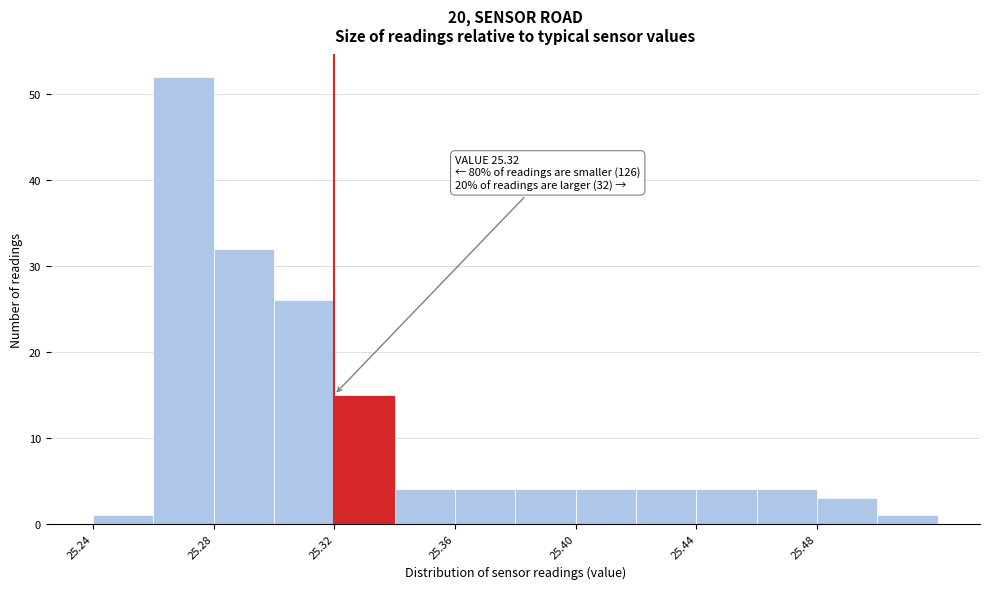

Which range on the x-axis has the tallest bar?

25.26 to 25.28